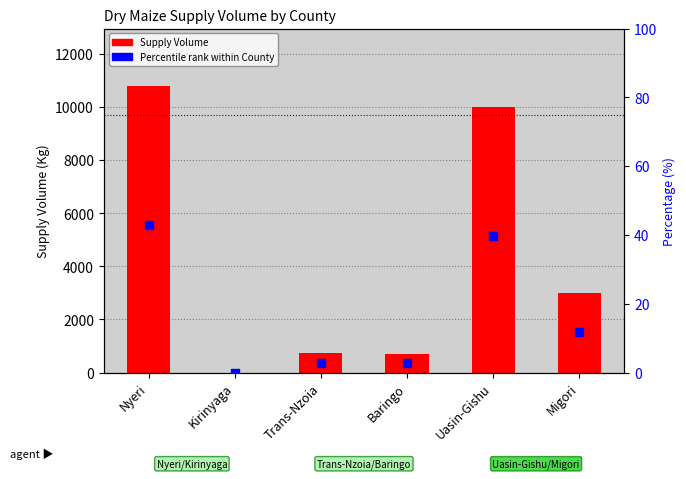

Which series has the widest spread of Y values?

Supply Volume